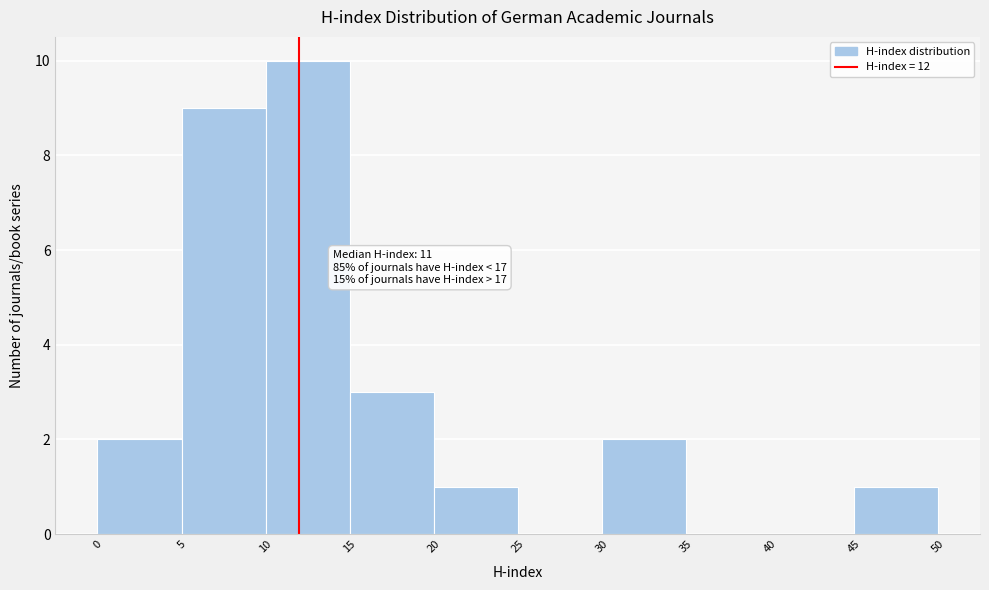

Over which range of the x-axis is the bar tallest?

10 to 15